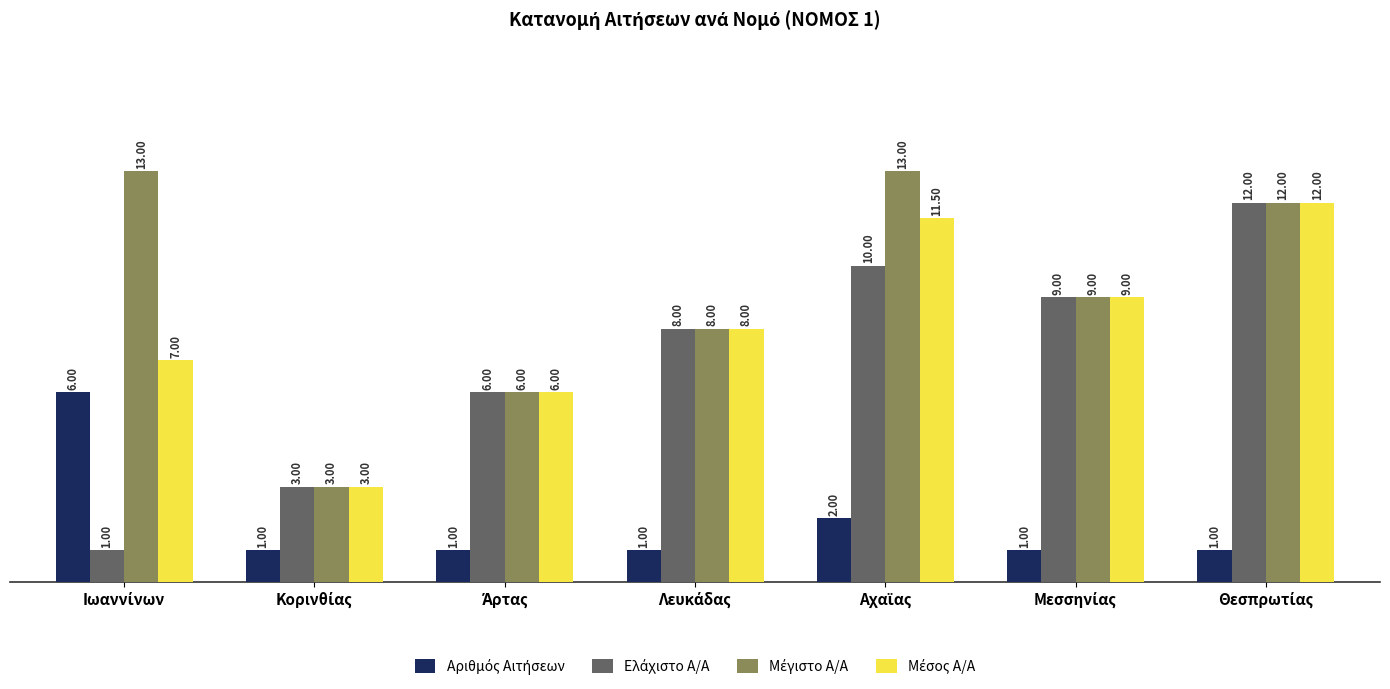

Are the bars grouped side by side (vs. stacked)?

Yes